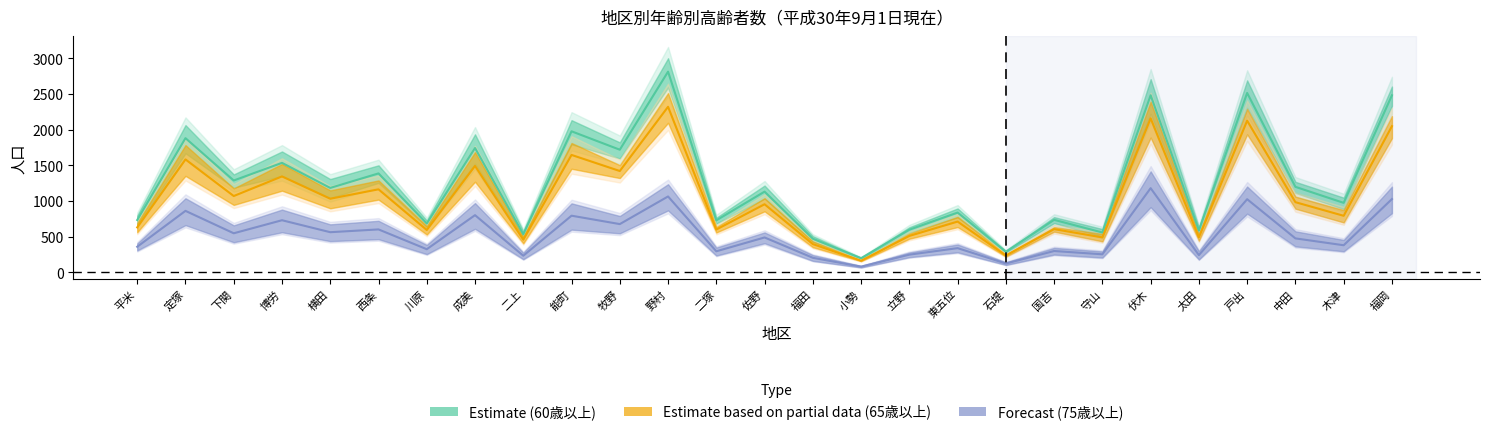

What is the label of the 24th point from the right?

博労